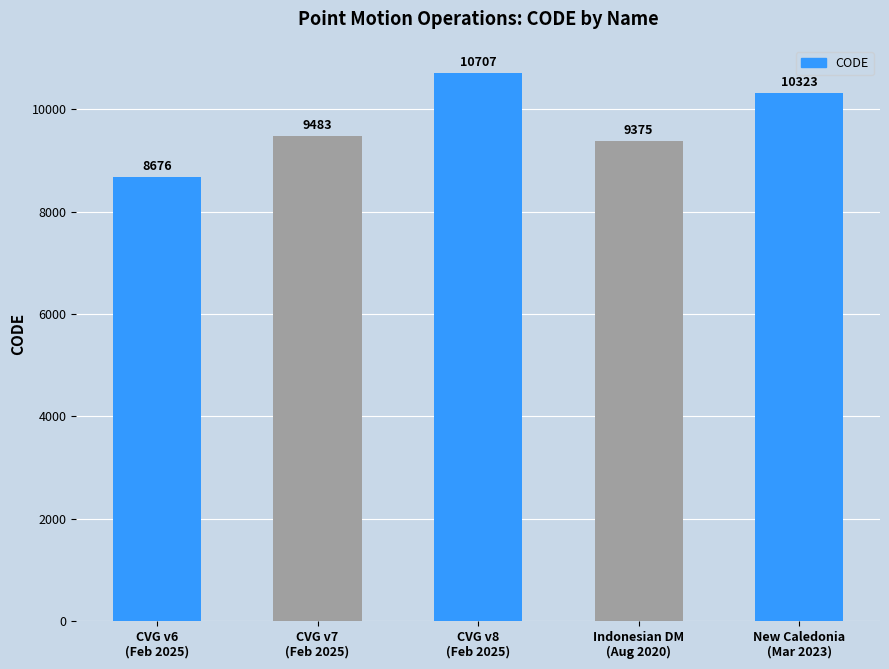

What is the greatest value displayed?

10707